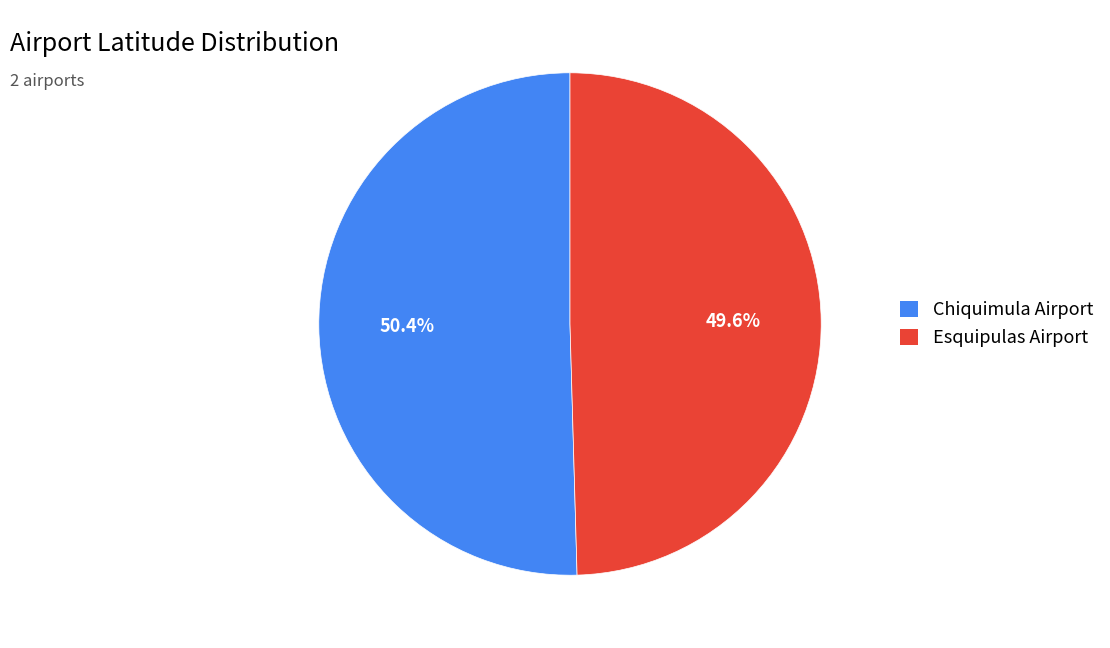

What is the smallest slice in the pie chart?

Esquipulas Airport